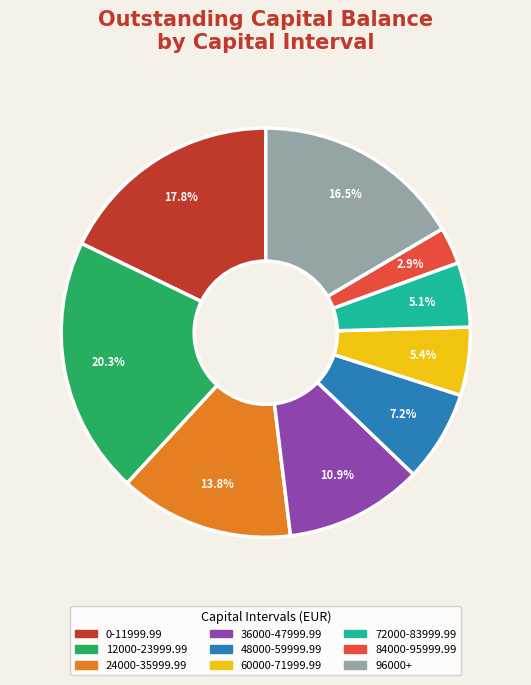

Approximately how many times larger is the value at 48000-59999.99 compared to 36000-47999.99?

0.7